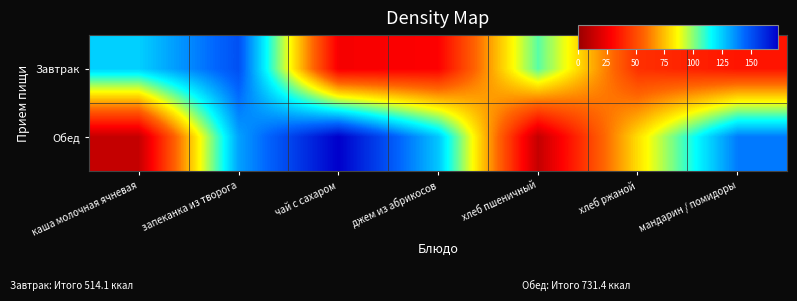

At how many categories does at least one series exceed 44?

7